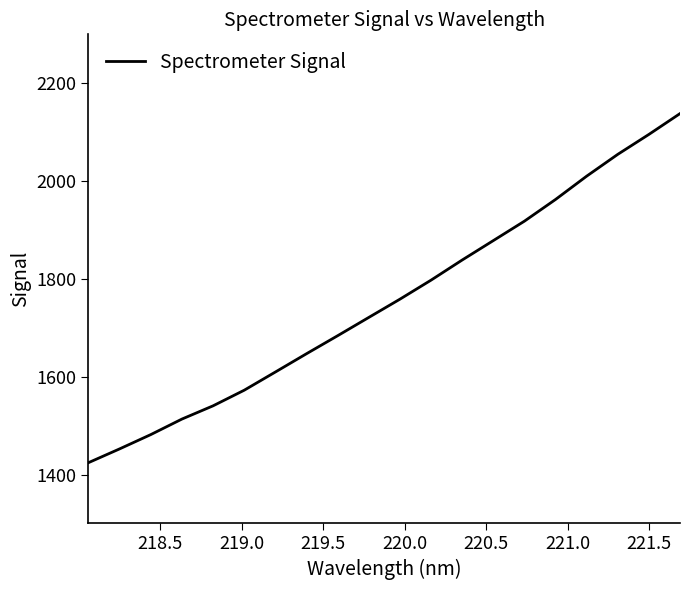

What is the minimum value shown in the chart?

1424.3